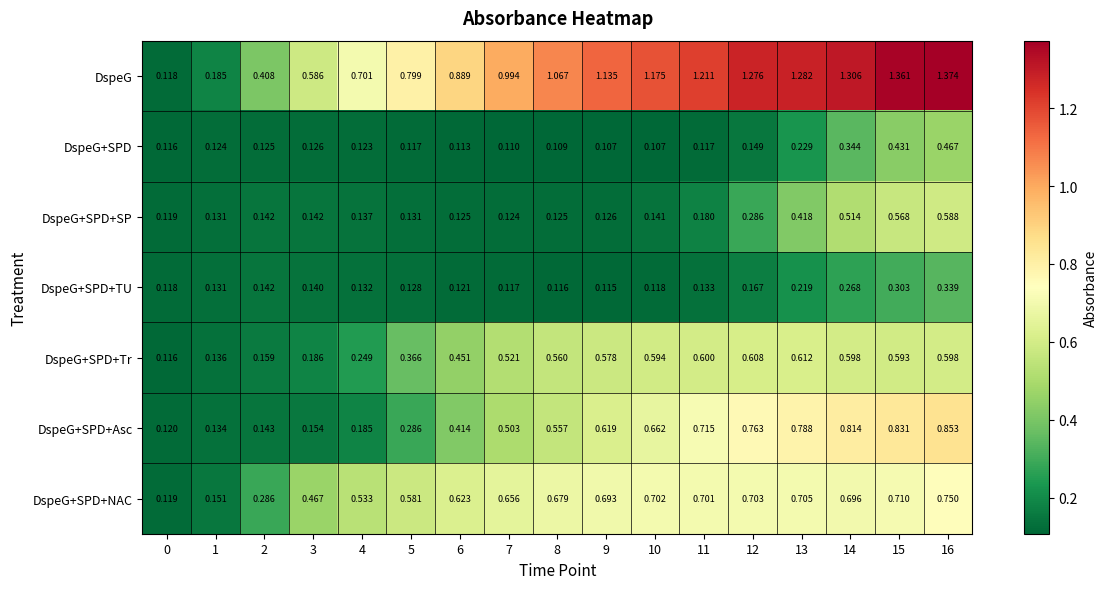

Which series has the largest range (max minus min)?

DspeG